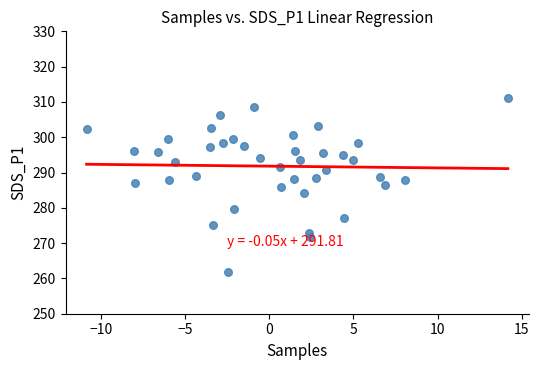

What is the range of X values (max minus min)?

25.0